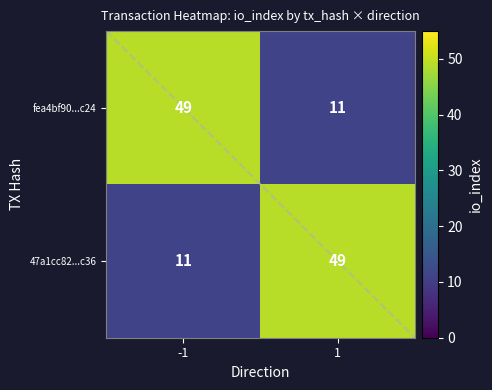

What is the difference between the highest and lowest values at -1?

38